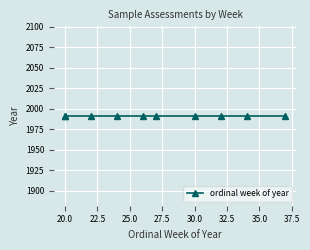

How many values exceed 27?

4